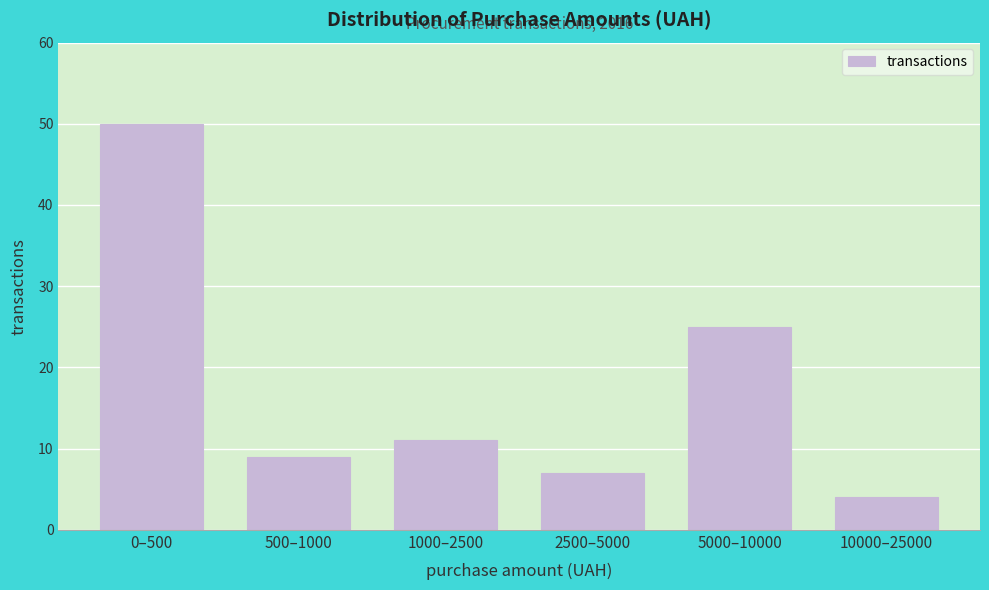

Reading left to right, what are all the values shown in this chart?

50	9	11	7	25	4